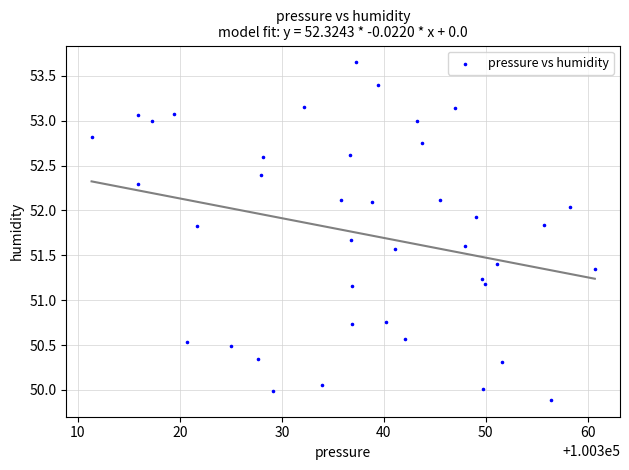

What is the range of X values (max minus min)?

49.4